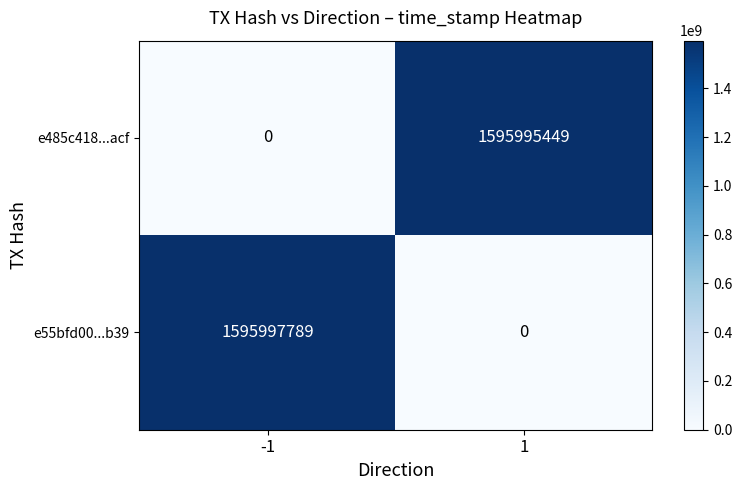

List the series in order of their overall mean, highest first.

e55bfd00...b39, e485c418...acf